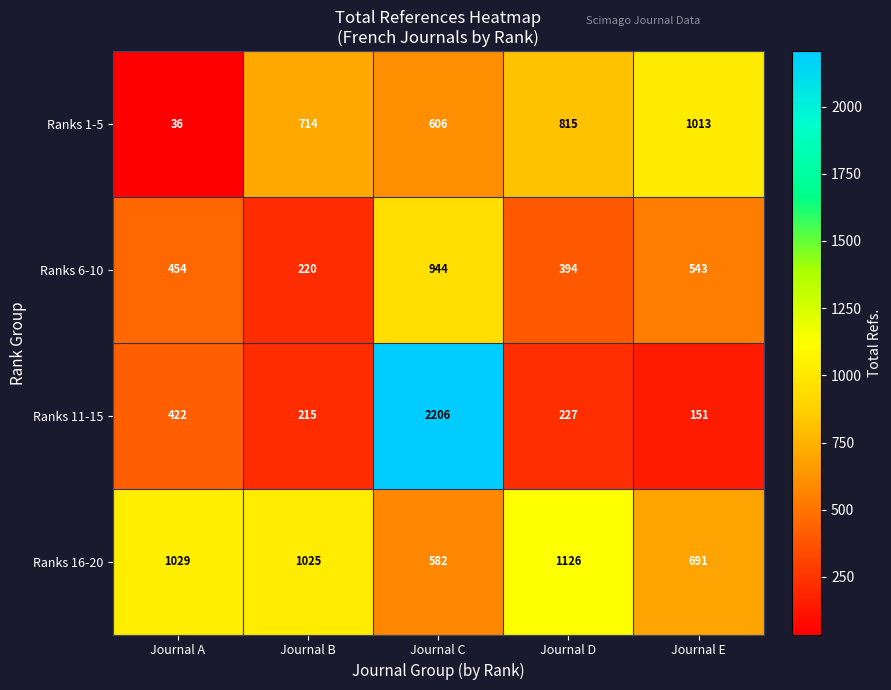

Rank the series at Journal C from lowest to highest value.

Ranks 16-20, Ranks 1-5, Ranks 6-10, Ranks 11-15